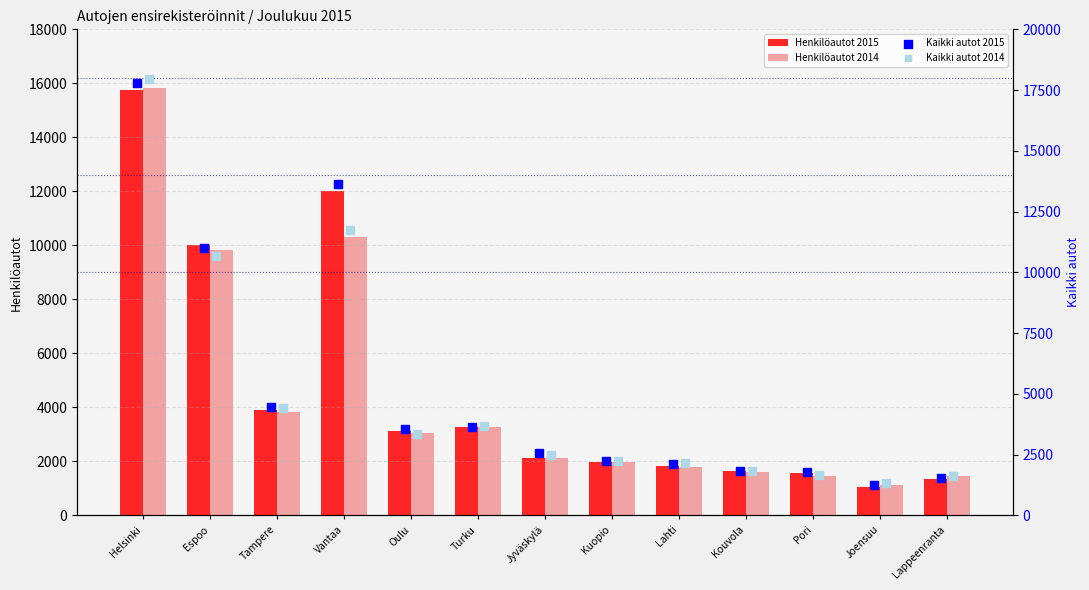

Which series contains the lowest Y value?

Henkilöautot 2015